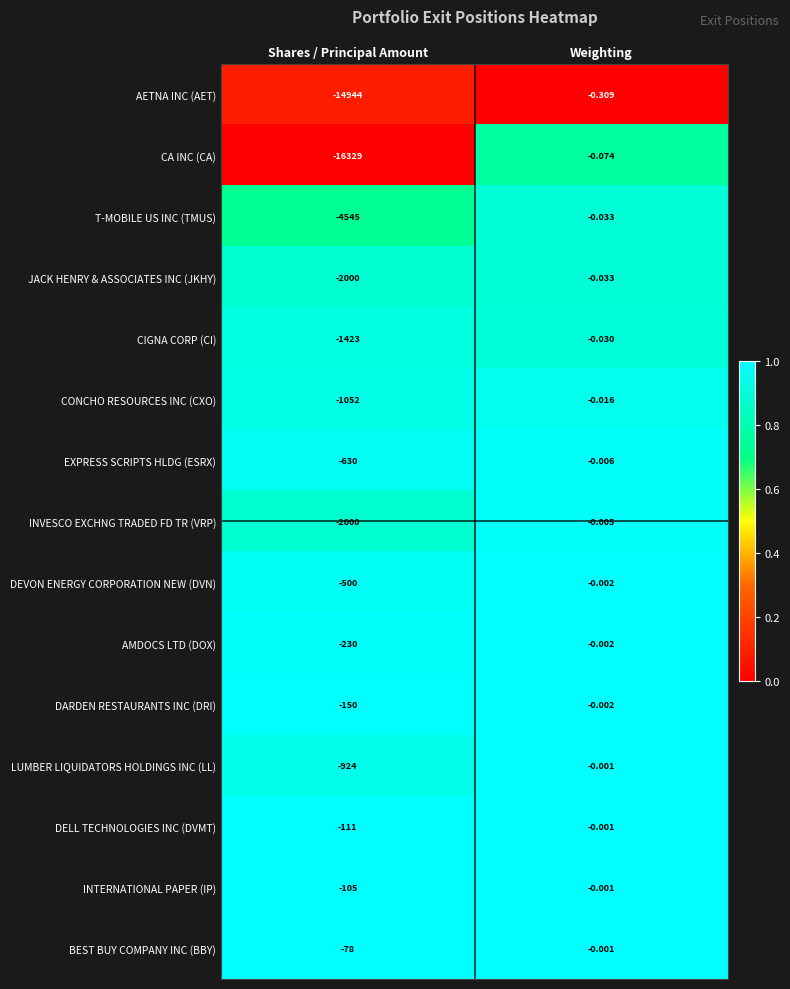

Where is INVESCO EXCHNG TRADED FD TR (VRP) nearest to the value -1000?

Weighting